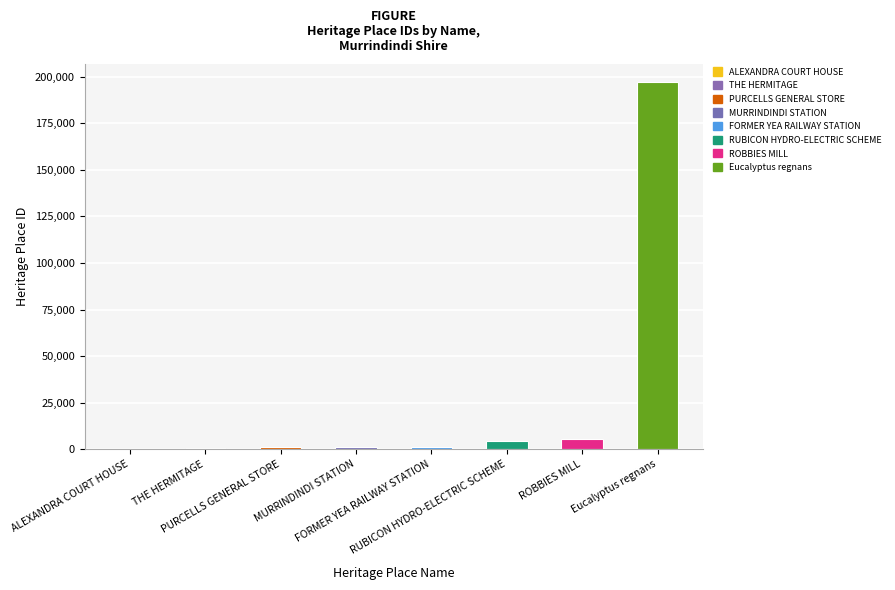

What is the sum of all values?

211954